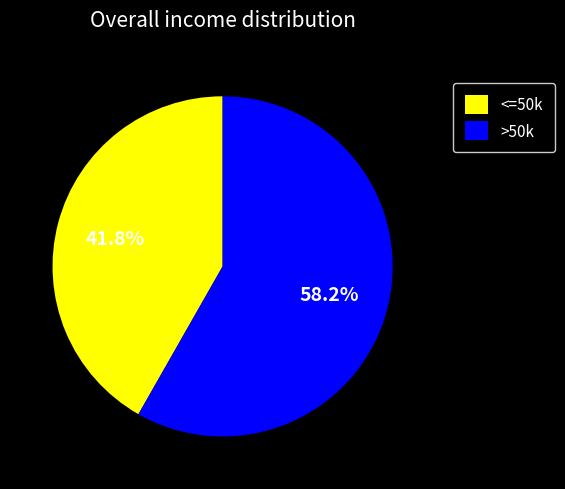

Which category has the smallest portion of the pie?

<=50k